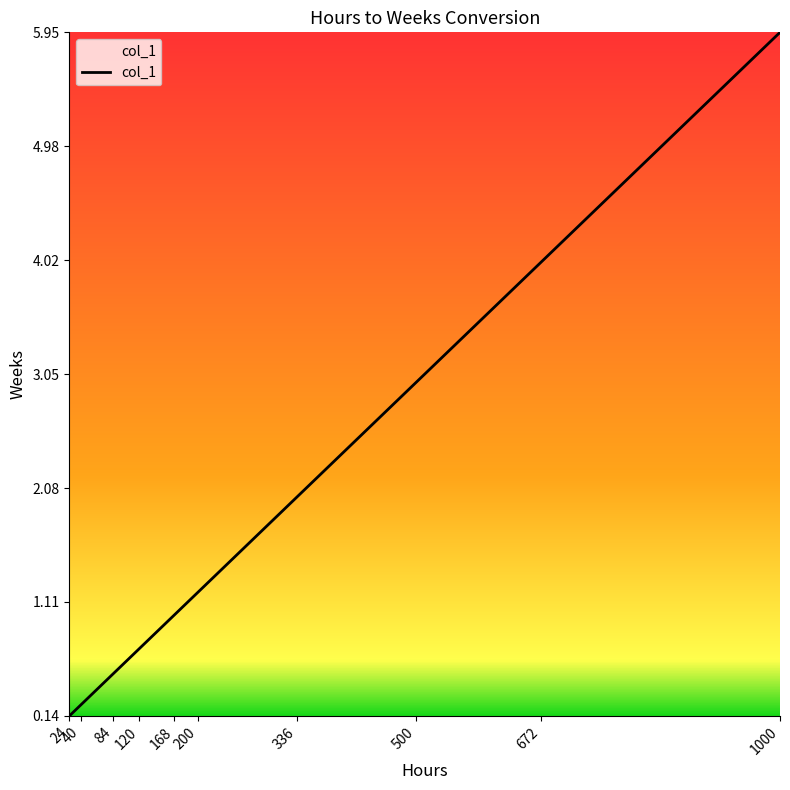

Is it true that the value at 336 is 2.7?

False